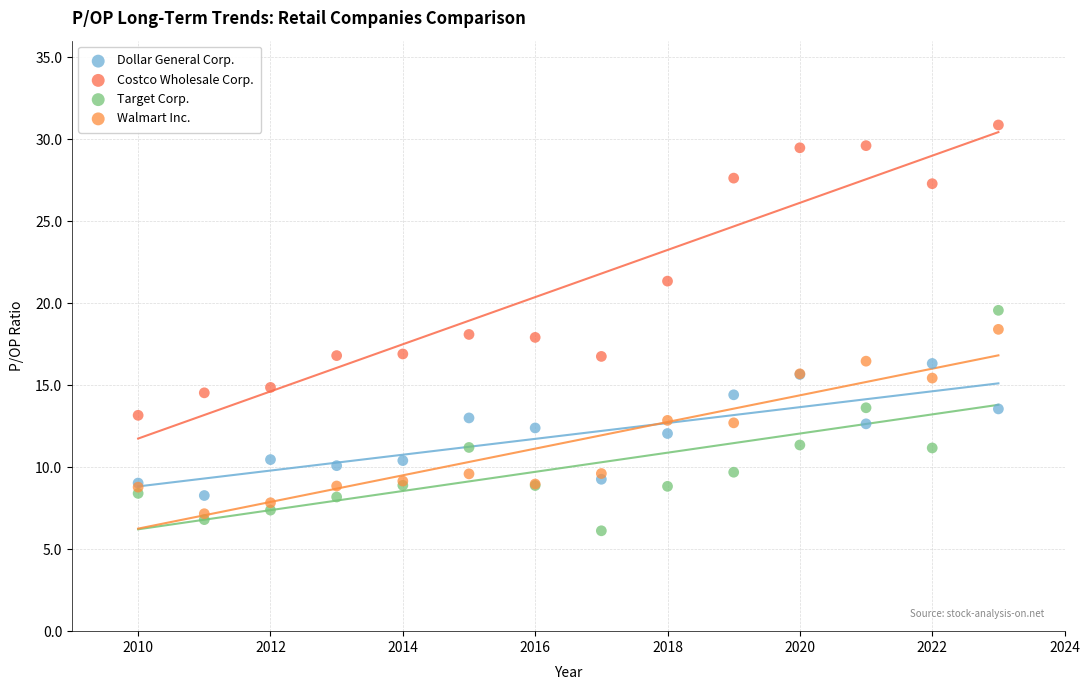

What are all the series names shown in the legend?

Dollar General Corp., Costco Wholesale Corp., Target Corp., Walmart Inc.